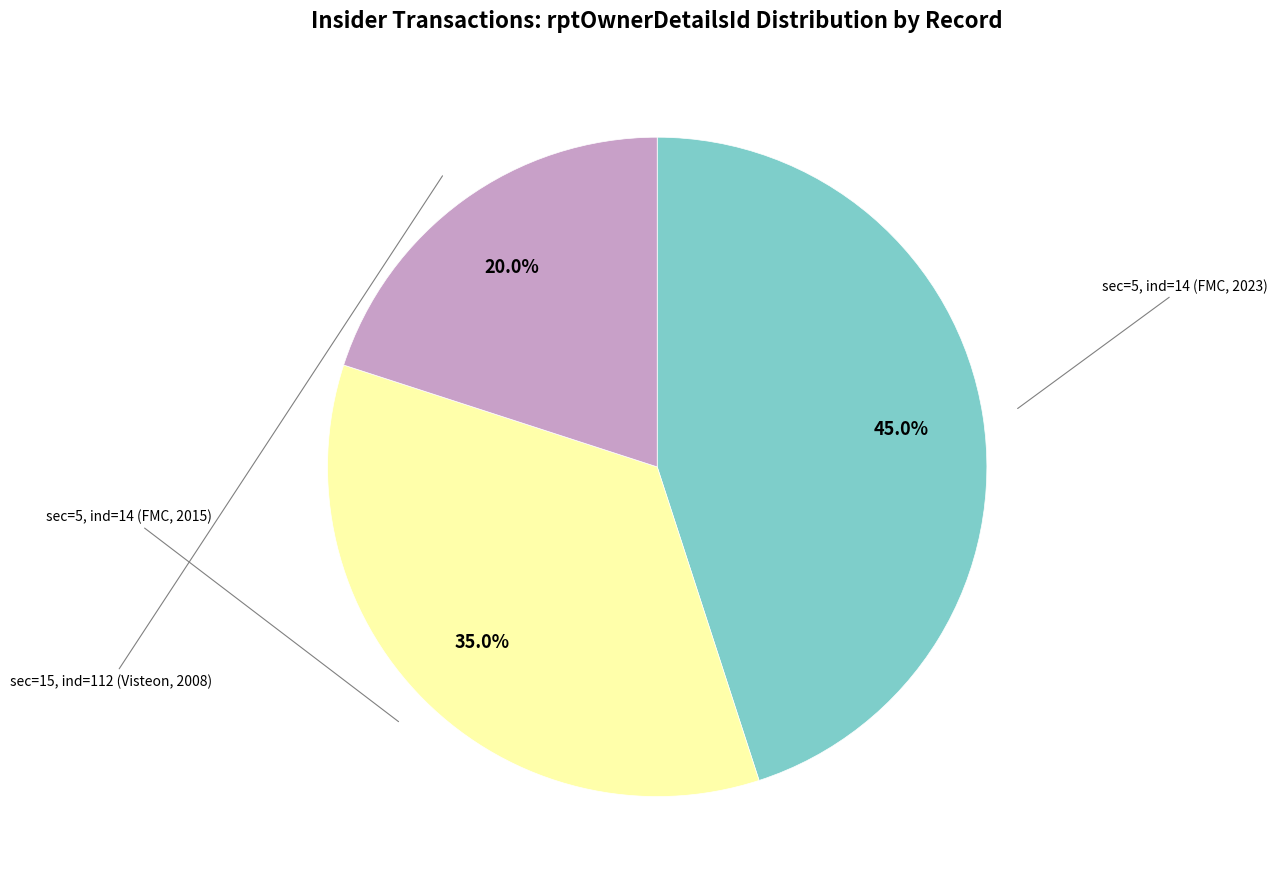

Which has a higher value, sec=5, ind=14 (FMC, 2015) or sec=15, ind=112 (Visteon, 2008)?

sec=5, ind=14 (FMC, 2015)